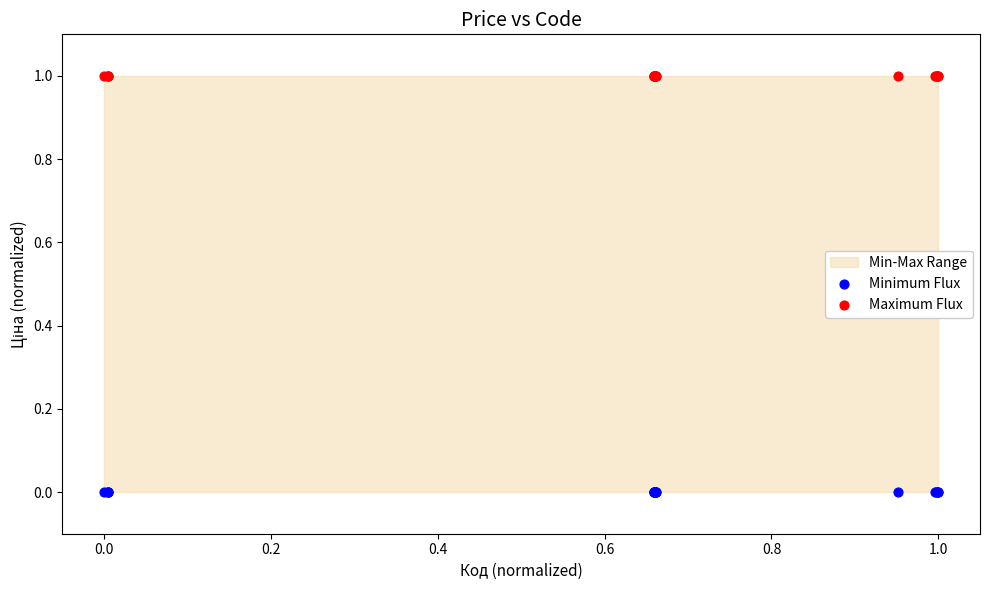

Which series reaches the maximum Y coordinate?

Maximum Flux